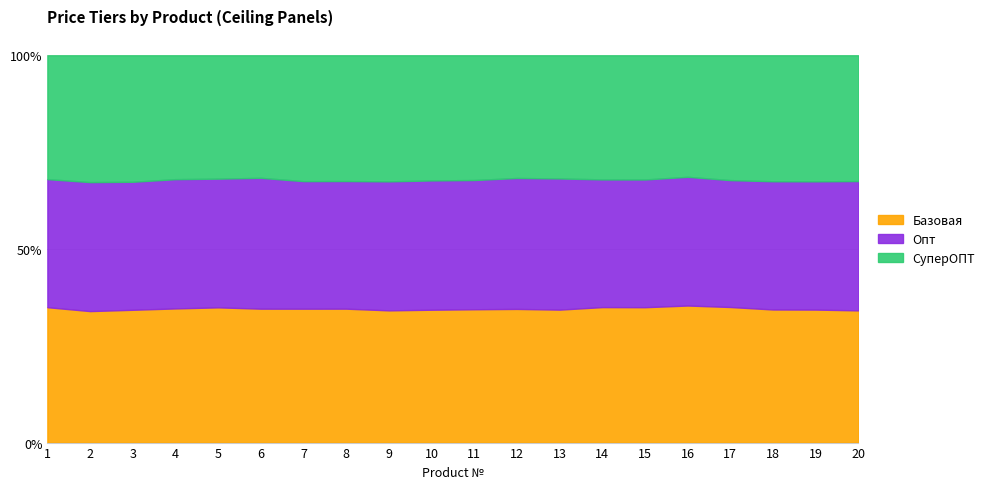

Where does the СуперОПТ series first go above 598?

7